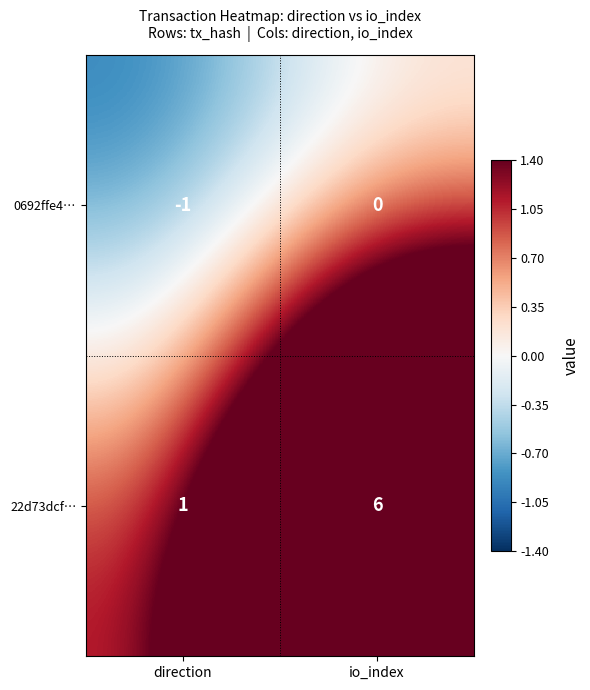

Is it true that 22d73dcf… equals 6 at io_index?

True